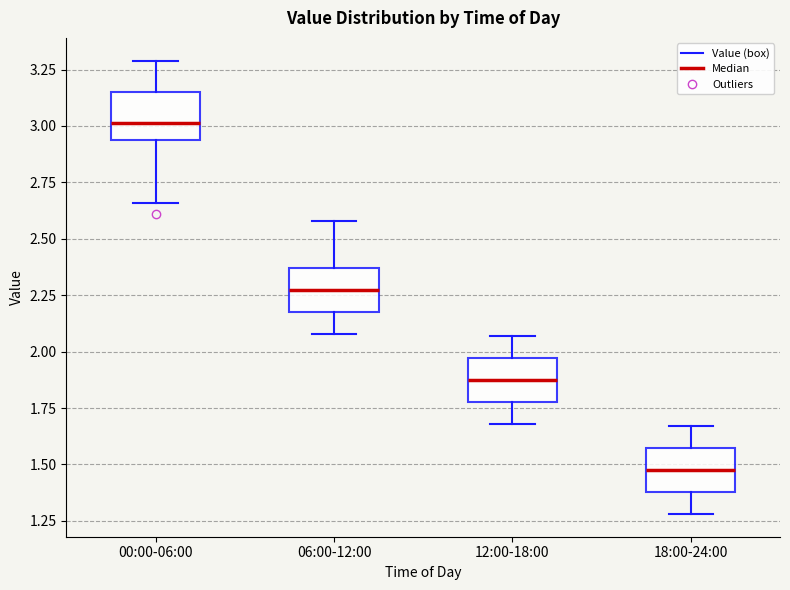

Reading left to right, read every box against the y-axis: the position of its median line, the range the box covers, and the ends of its whiskers. The values are not printed on the chart, so give them approximately, as read against the axis.

00:00-06:00: median 3.00, box 2.95 to 3.15, whiskers 2.65 to 3.30
06:00-12:00: median 2.30, box 2.20 to 2.35, whiskers 2.10 to 2.60
12:00-18:00: median 1.90, box 1.80 to 1.95, whiskers 1.70 to 2.05
18:00-24:00: median 1.50, box 1.40 to 1.55, whiskers 1.30 to 1.65